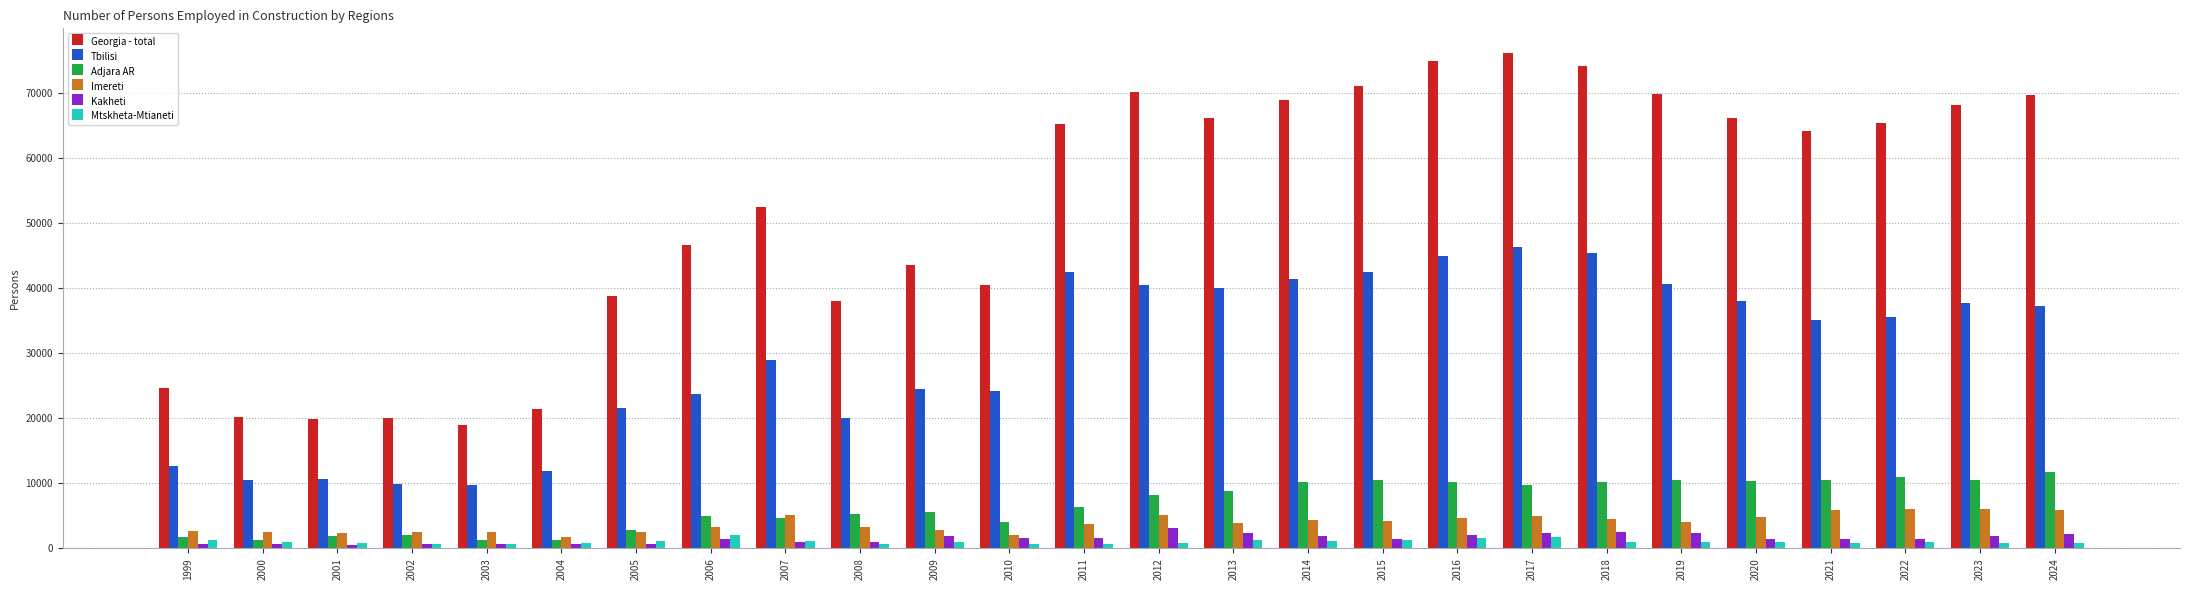

Are the bars grouped side by side (vs. stacked)?

Yes